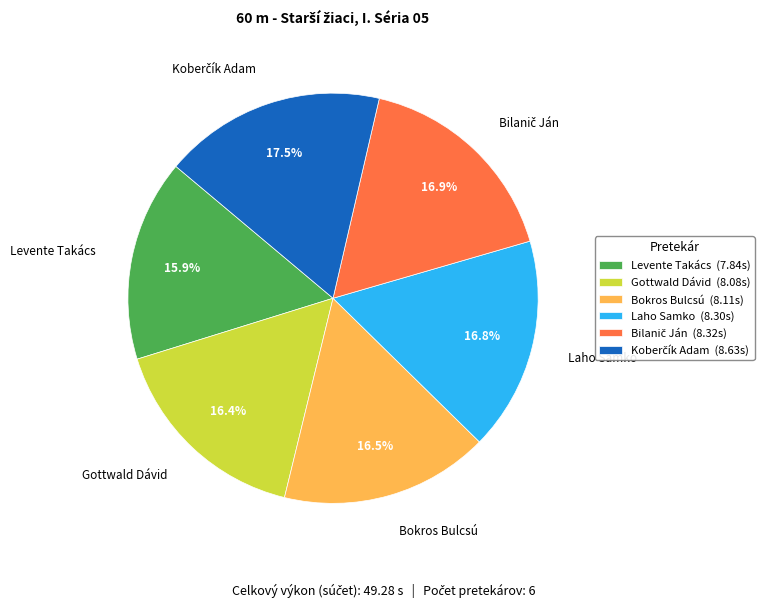

Which has a higher value, Levente Takács or Laho Samko?

Laho Samko